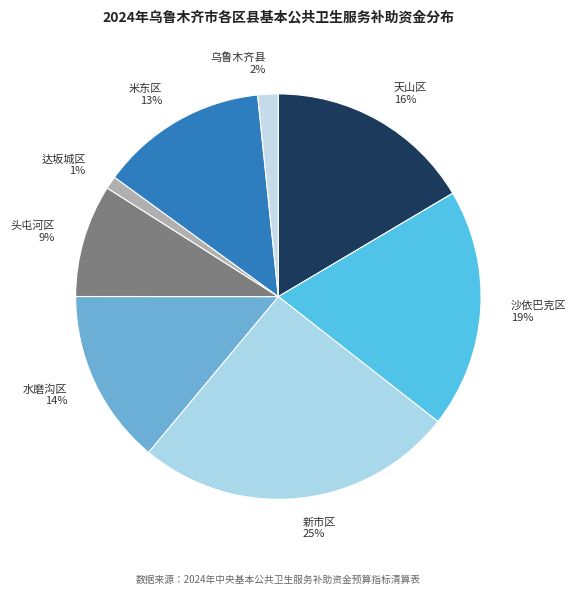

Count the number of slices in the pie.

8